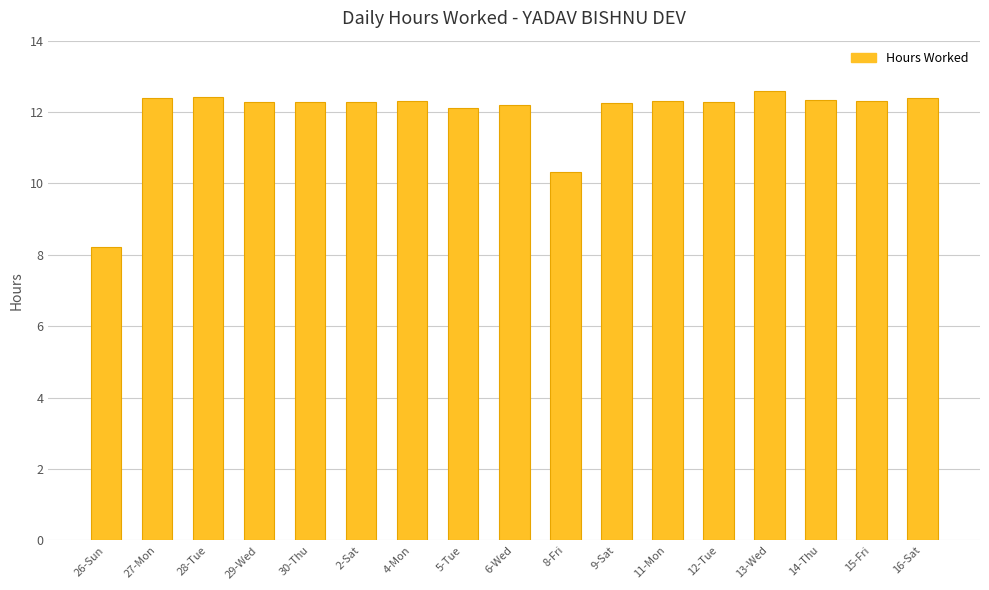

What is the change in value from 26-Sun to 30-Thu?

+4.1